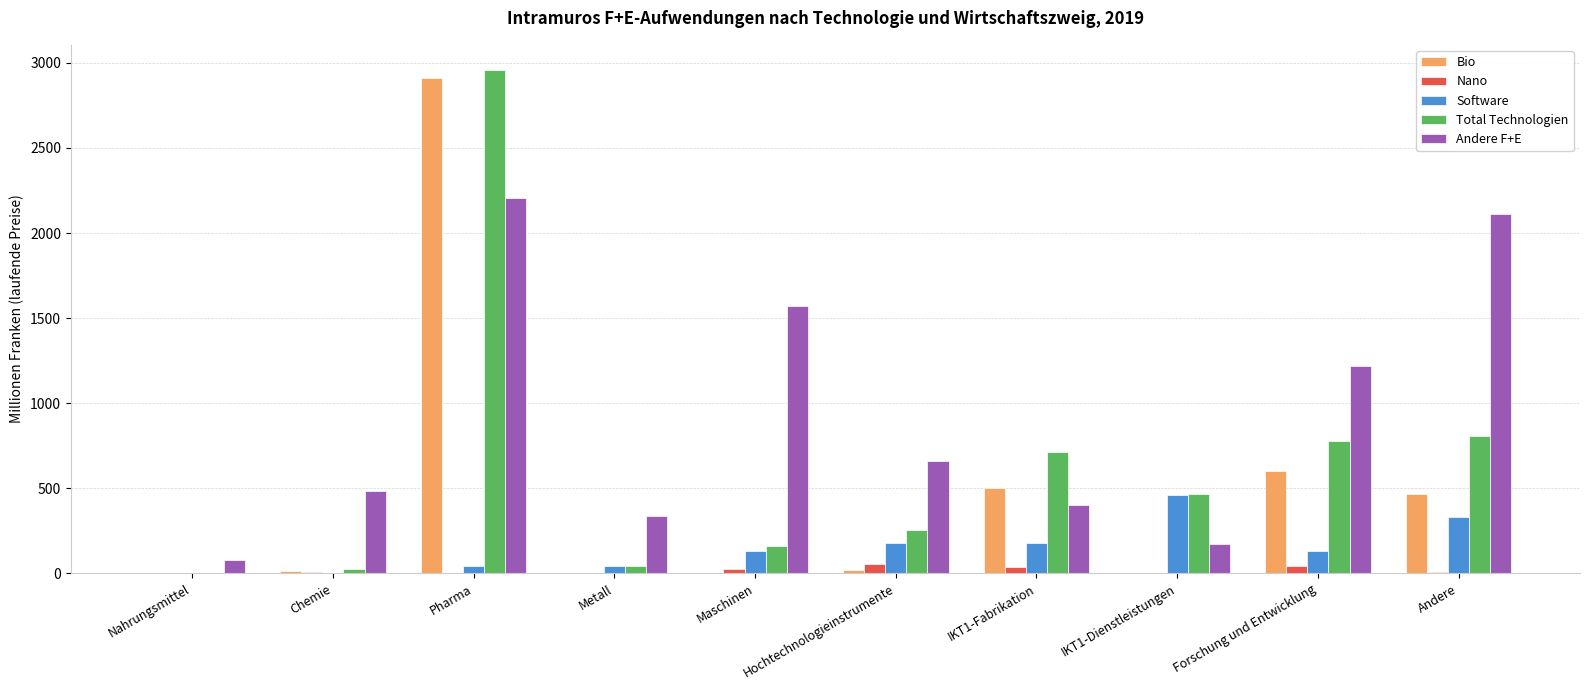

What is the sum of all Total Technologien values?

6206.0